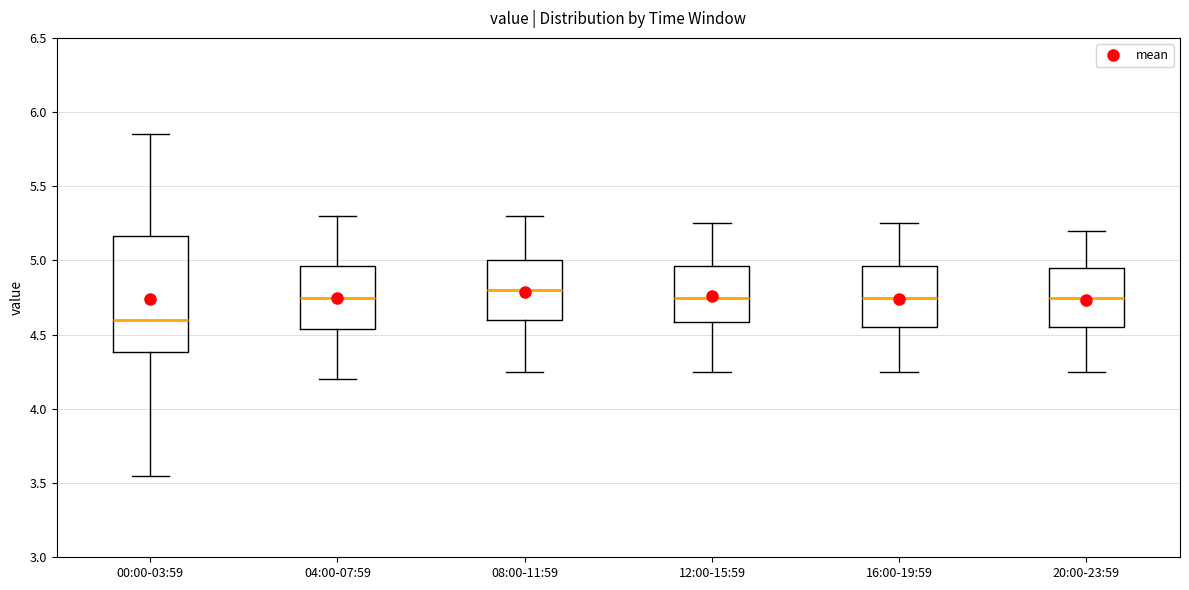

Reading left to right, transcribe this box plot: for each box, give where its median line is, the range the box spans, and where its two whiskers end, as read against the y-axis. The values are not printed on the chart, so give them approximately, as read against the axis.

00:00-03:59: median 4.60, box 4.40 to 5.15, whiskers 3.55 to 5.85
04:00-07:59: median 4.75, box 4.55 to 4.95, whiskers 4.20 to 5.30
08:00-11:59: median 4.80, box 4.60 to 5.00, whiskers 4.25 to 5.30
12:00-15:59: median 4.75, box 4.60 to 4.95, whiskers 4.25 to 5.25
16:00-19:59: median 4.75, box 4.55 to 4.95, whiskers 4.25 to 5.25
20:00-23:59: median 4.75, box 4.55 to 4.95, whiskers 4.25 to 5.20